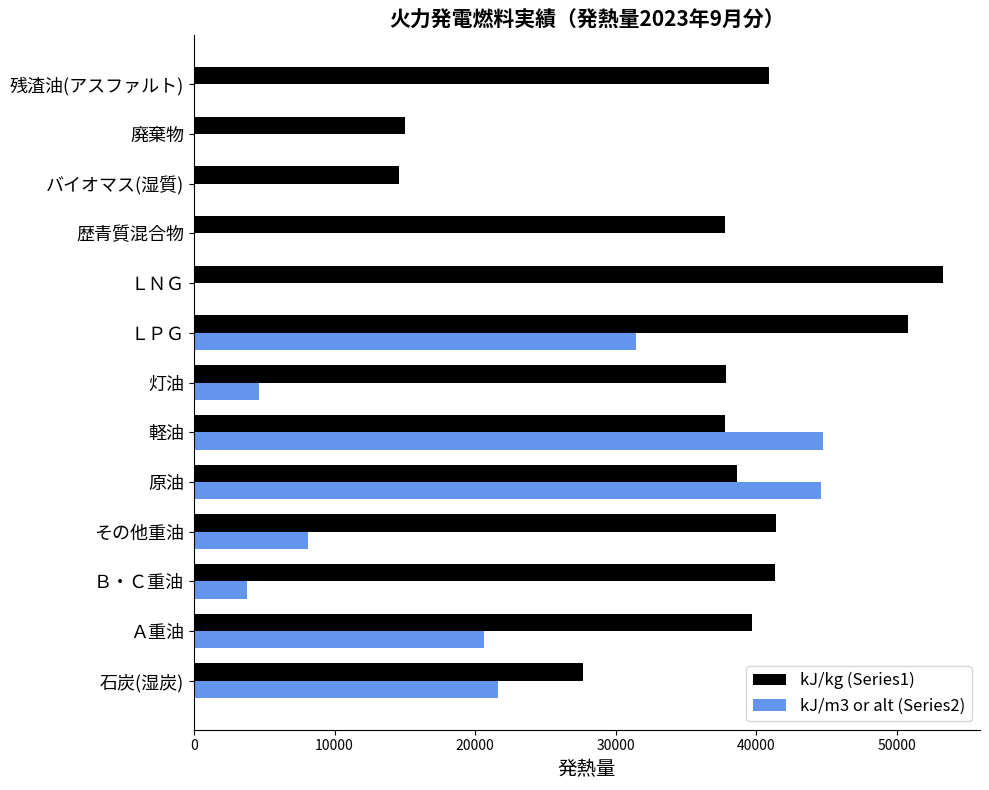

Is the value of kJ/m3 or alt (Series2) at 歴青質混合物 greater than the value of kJ/kg (Series1) at 石炭(湿炭)?

No